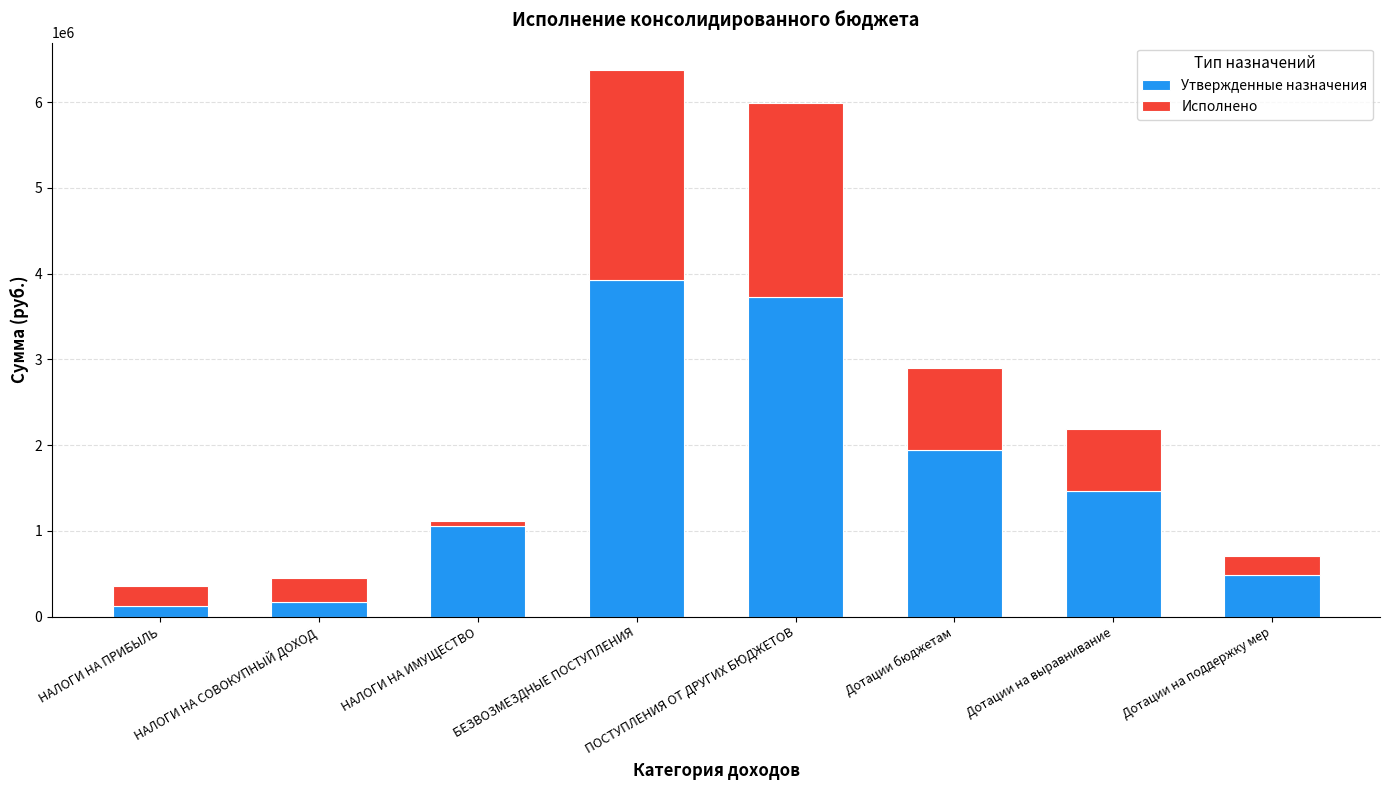

What is the total value across all series at Дотации на выравнивание?

2190901.0